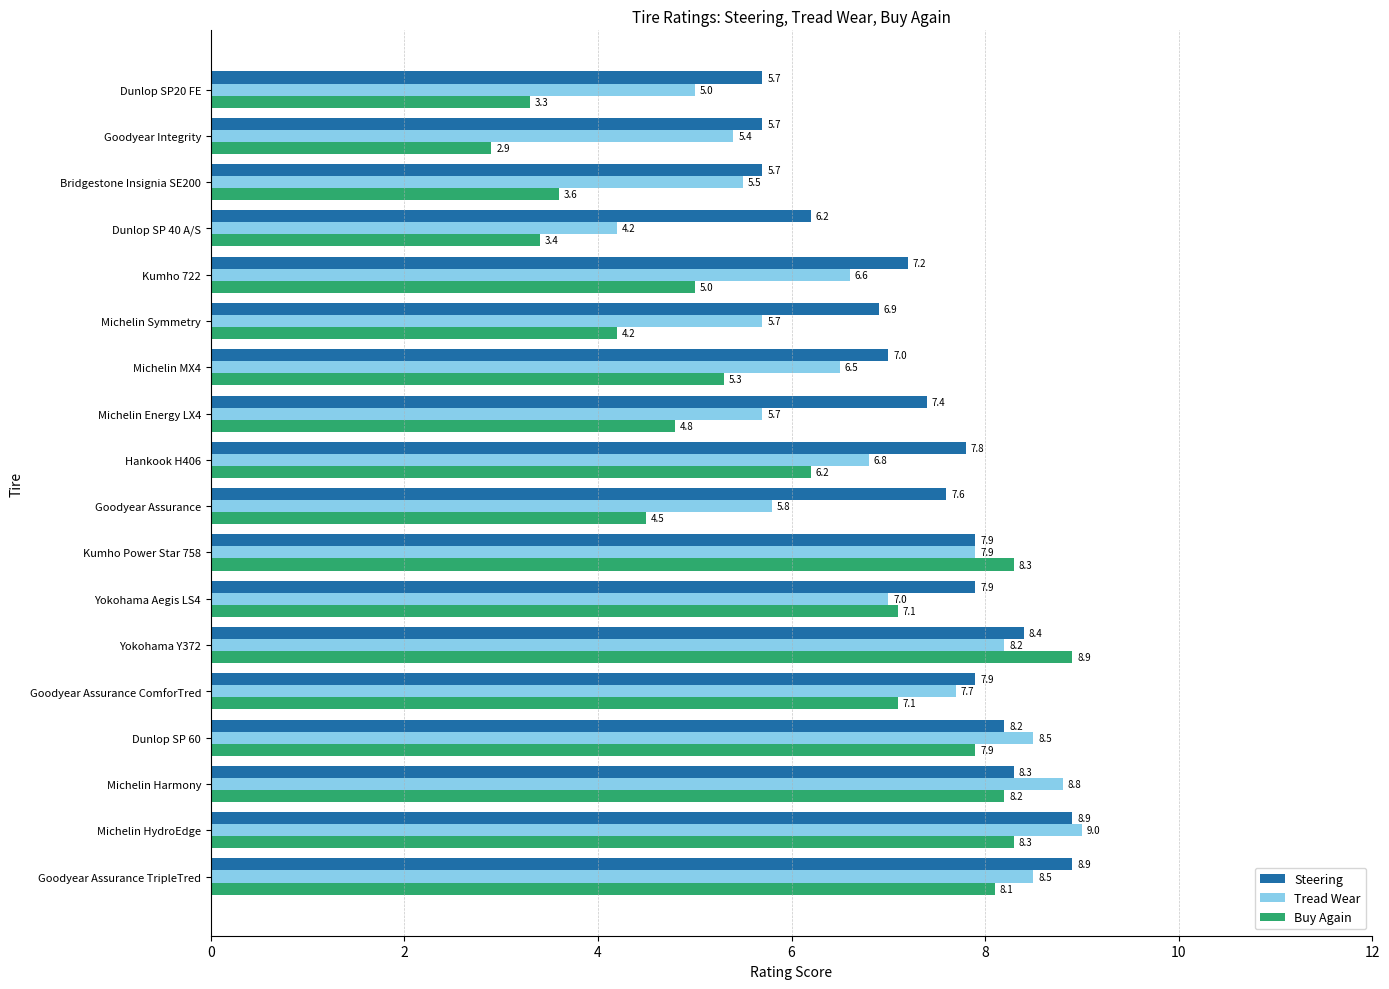

List the series in order of their overall mean, lowest first.

Buy Again, Tread Wear, Steering